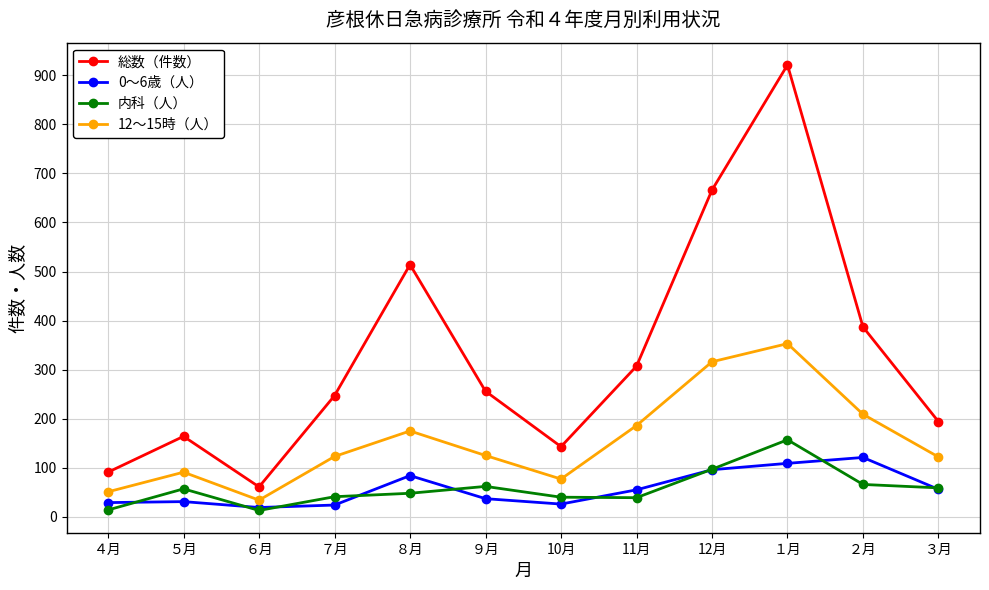

Where is the first local minimum for 12〜15時（人）?

６月